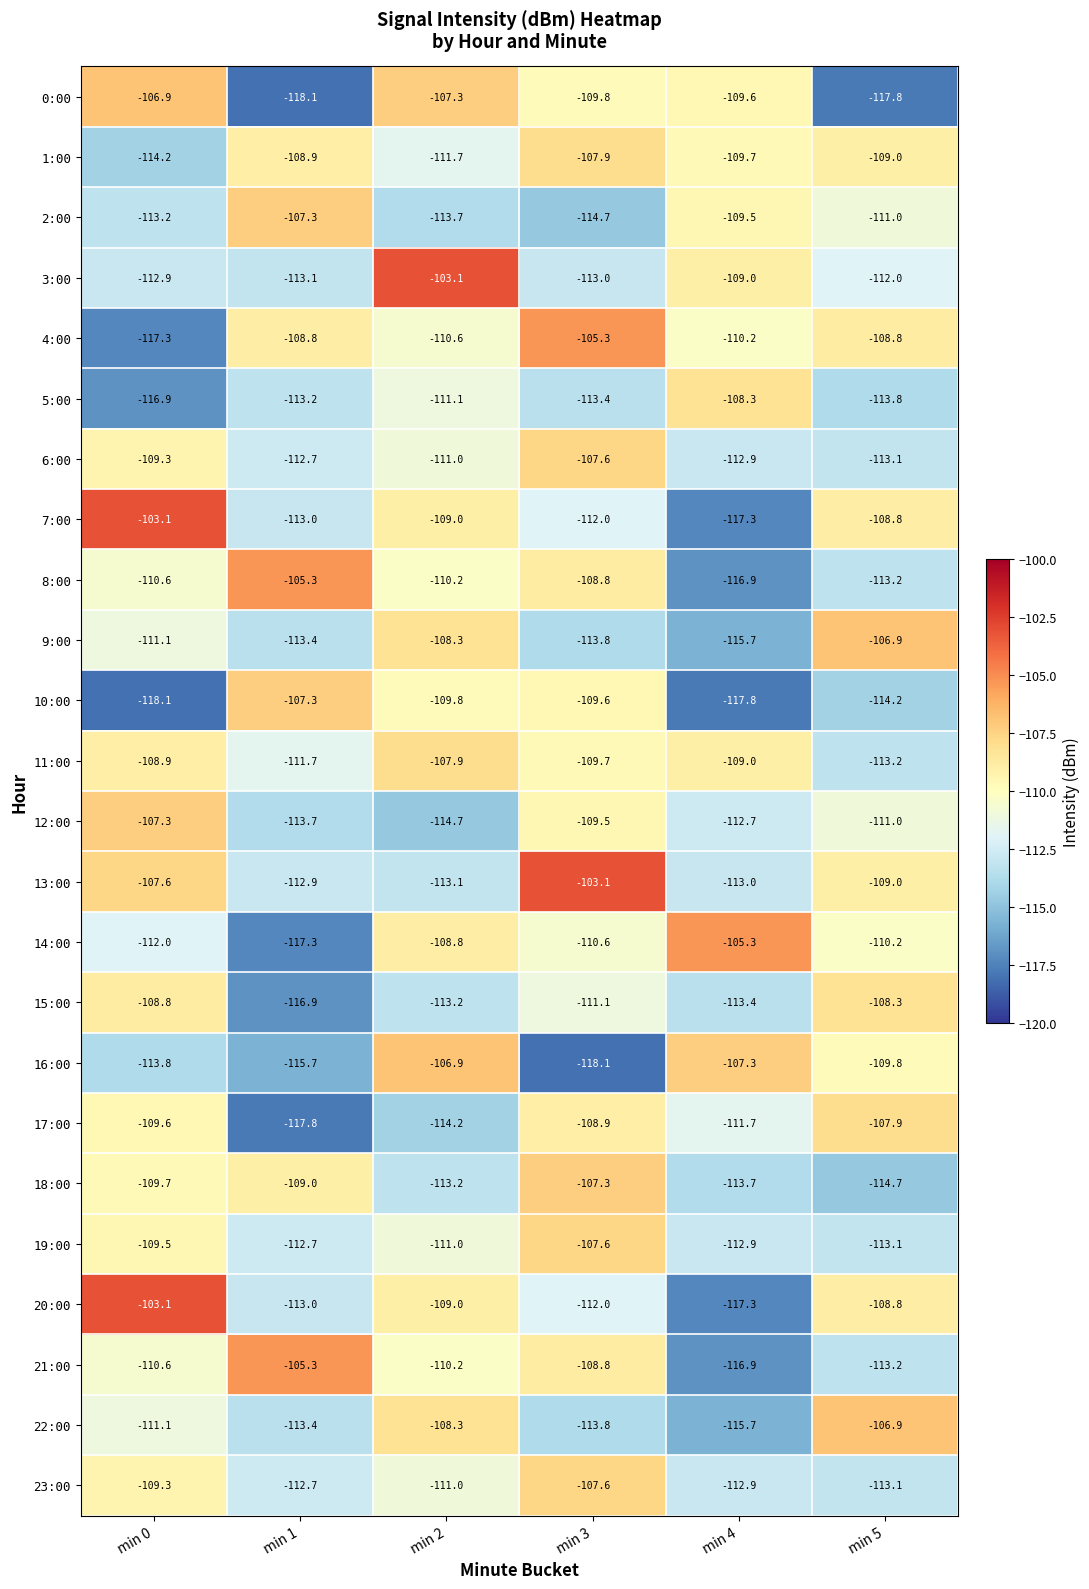

Count the number of data series in this chart.

24